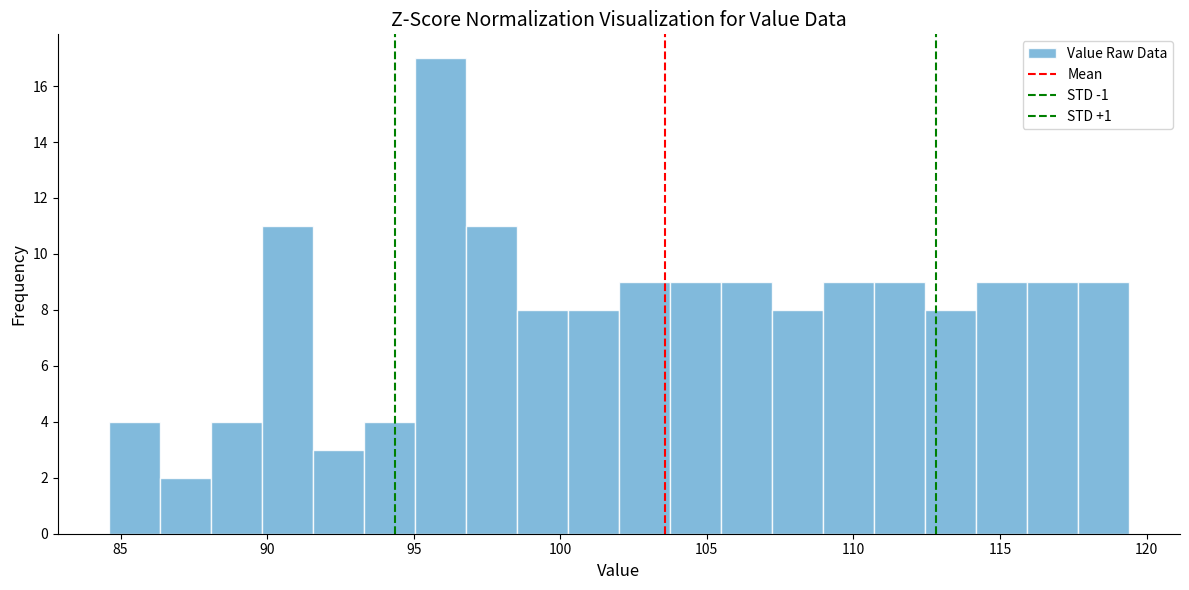

Read against the x-axis, roughly where is the centre of the tallest bar?

96.0